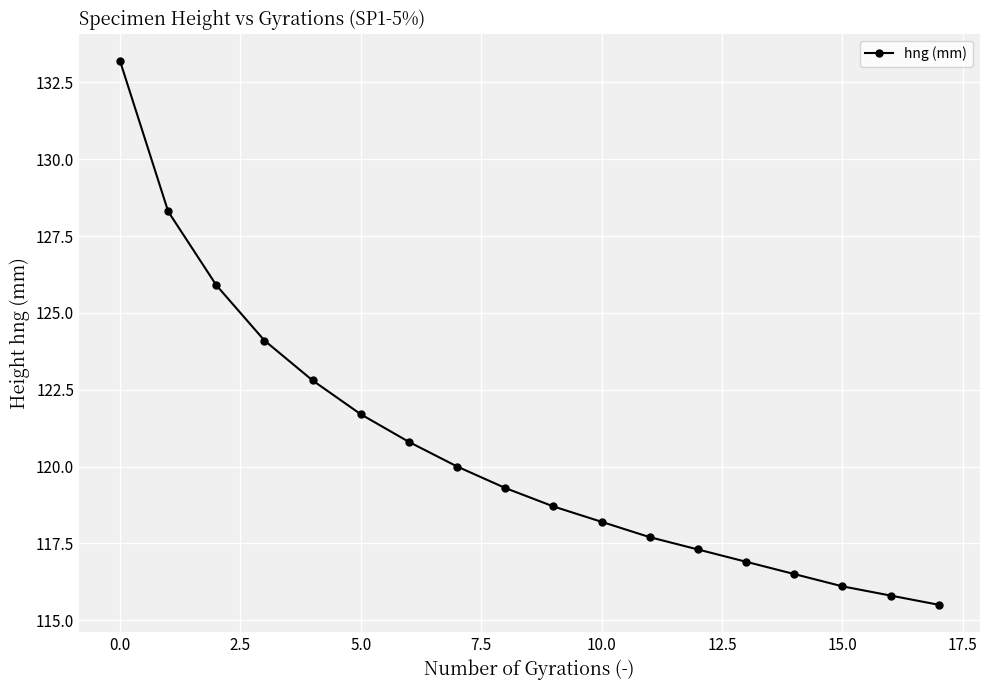

How many values are below 119?

9